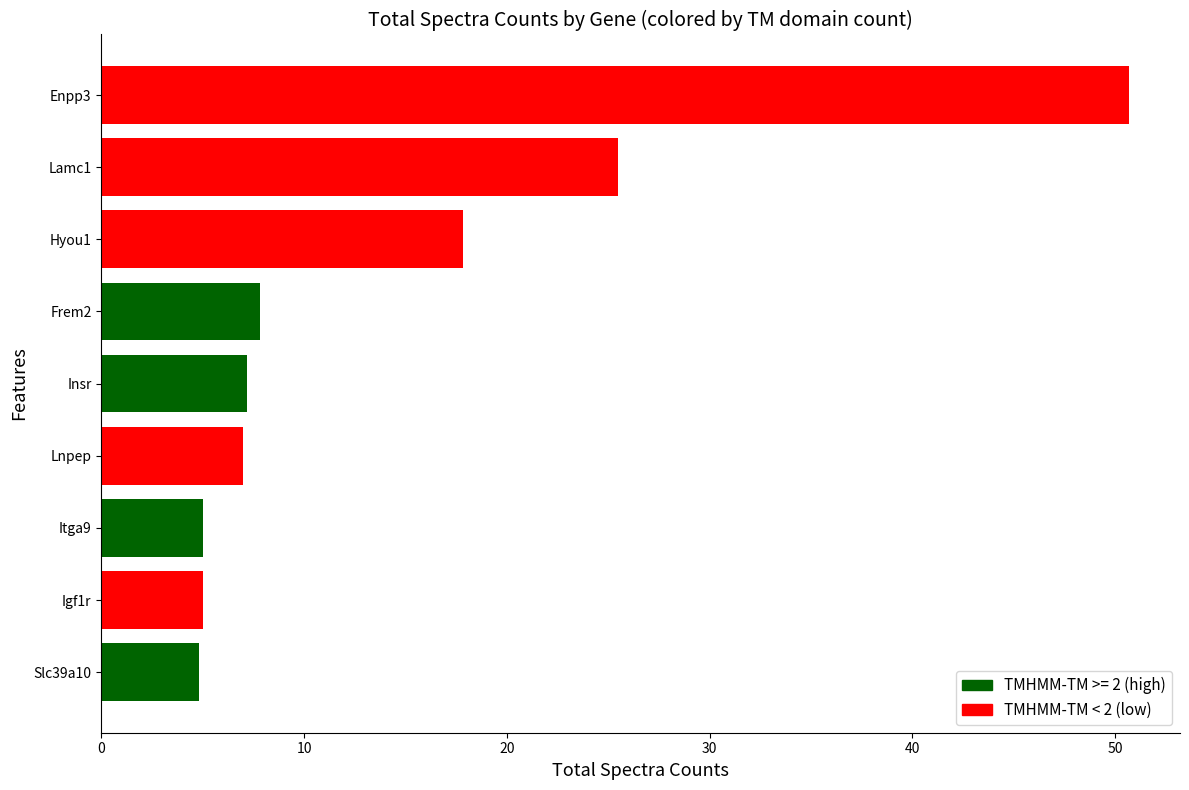

What is the greatest value displayed?

50.7